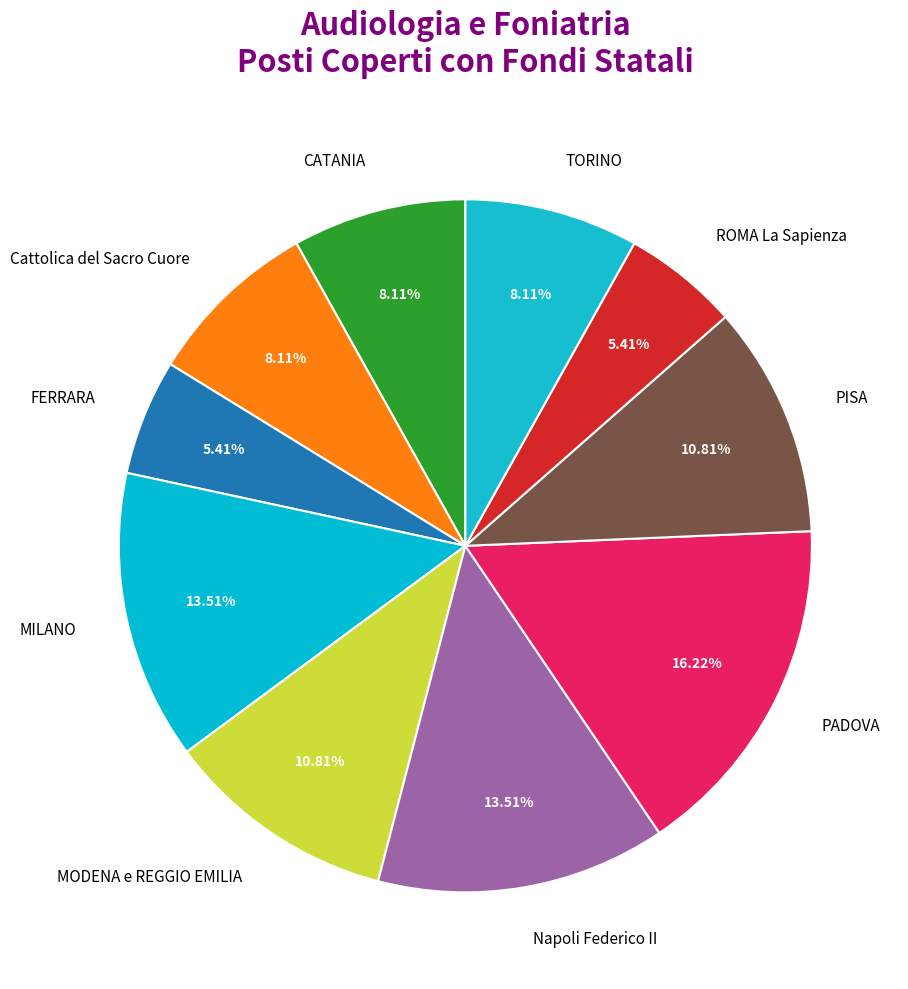

To the nearest percent, what portion does ROMA La Sapienza represent?

5%